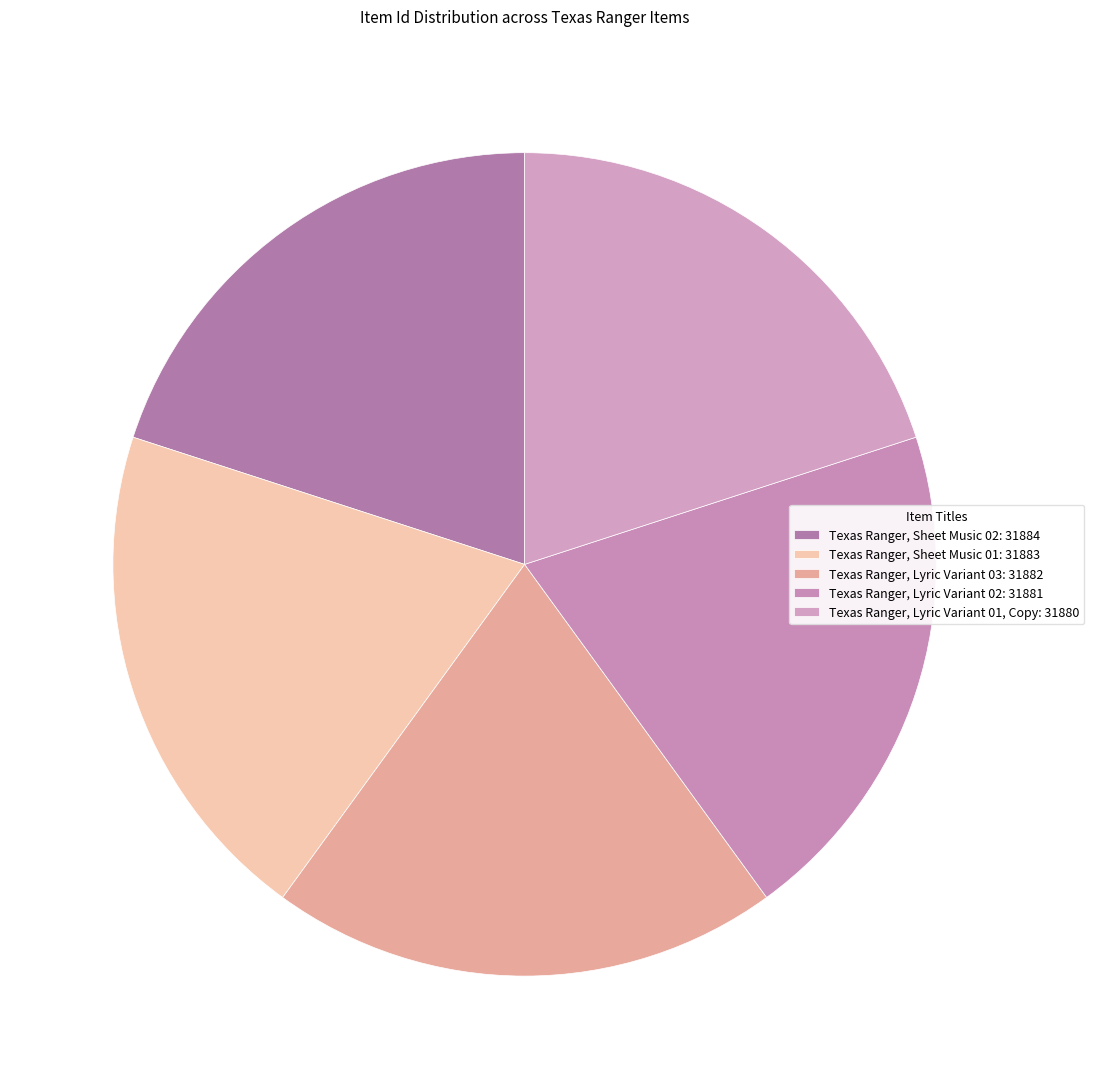

Count the number of slices in the pie.

5